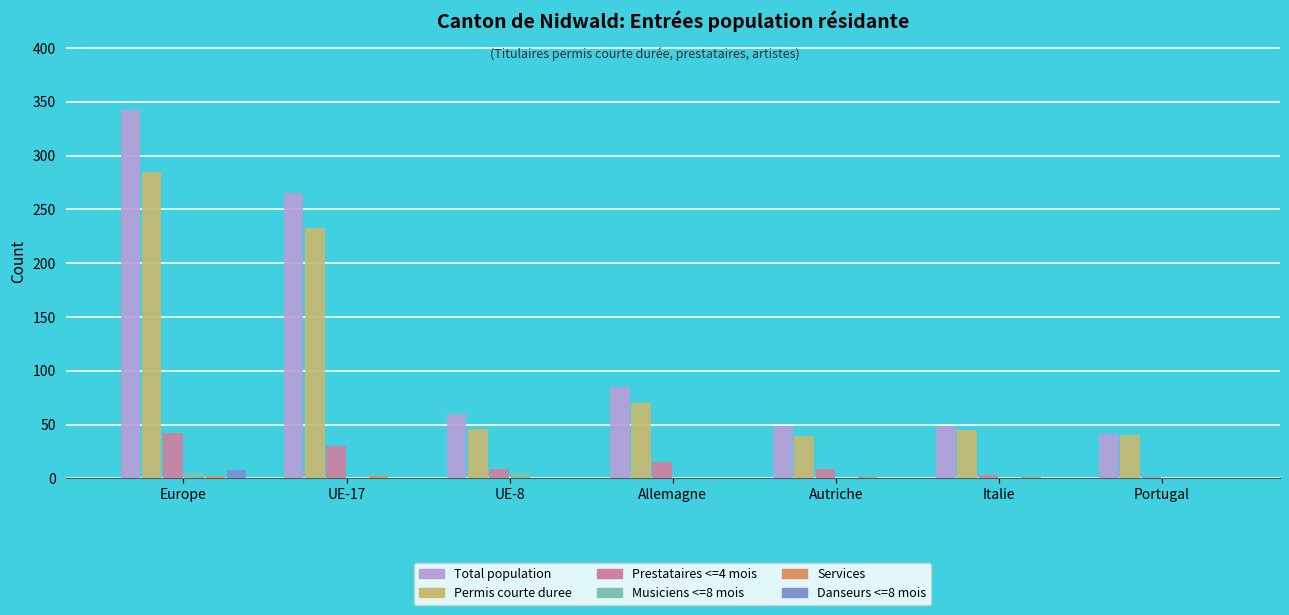

Is the value of Musiciens <=8 mois at Autriche greater than the value of Permis courte duree at UE-17?

No